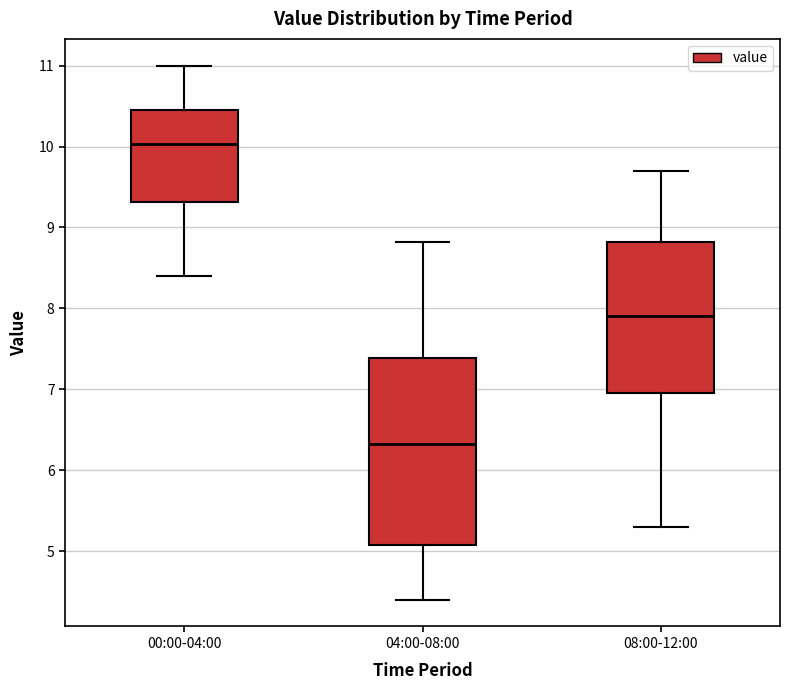

Where does the median line of the box for 00:00-04:00 sit on the y-axis? The values are not printed on the chart, so give them approximately, as read against the axis.

10.0